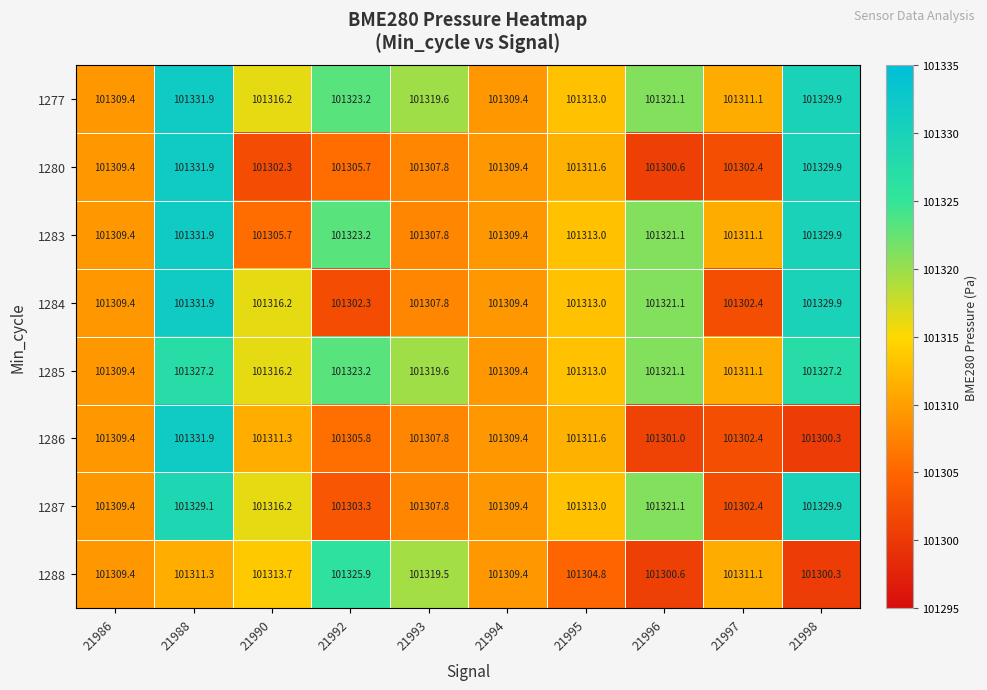

What is the sum of the 1285 values at 21988 and 21998?

202654.4